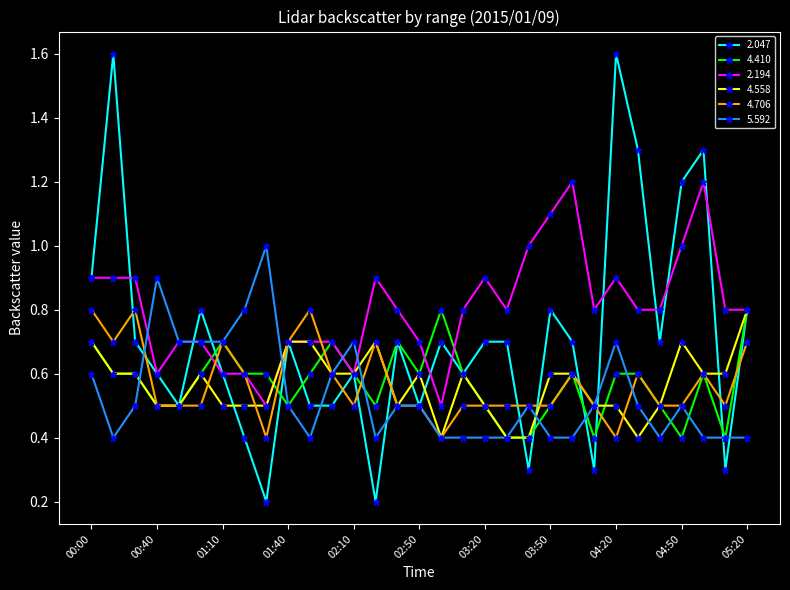

Which series has the largest total across all categories?

2.194